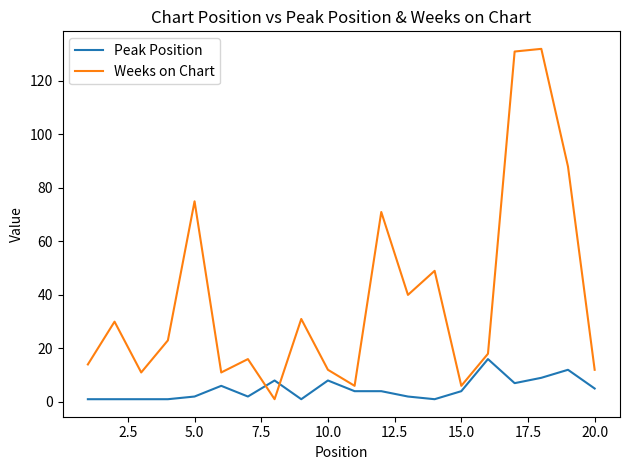

True or false: Peak Position and Weeks on Chart intersect in this chart.

True